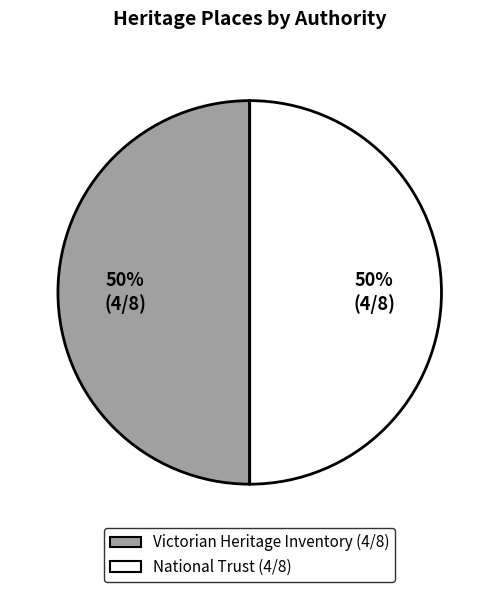

To the nearest percent, what is the average slice percentage?

50%